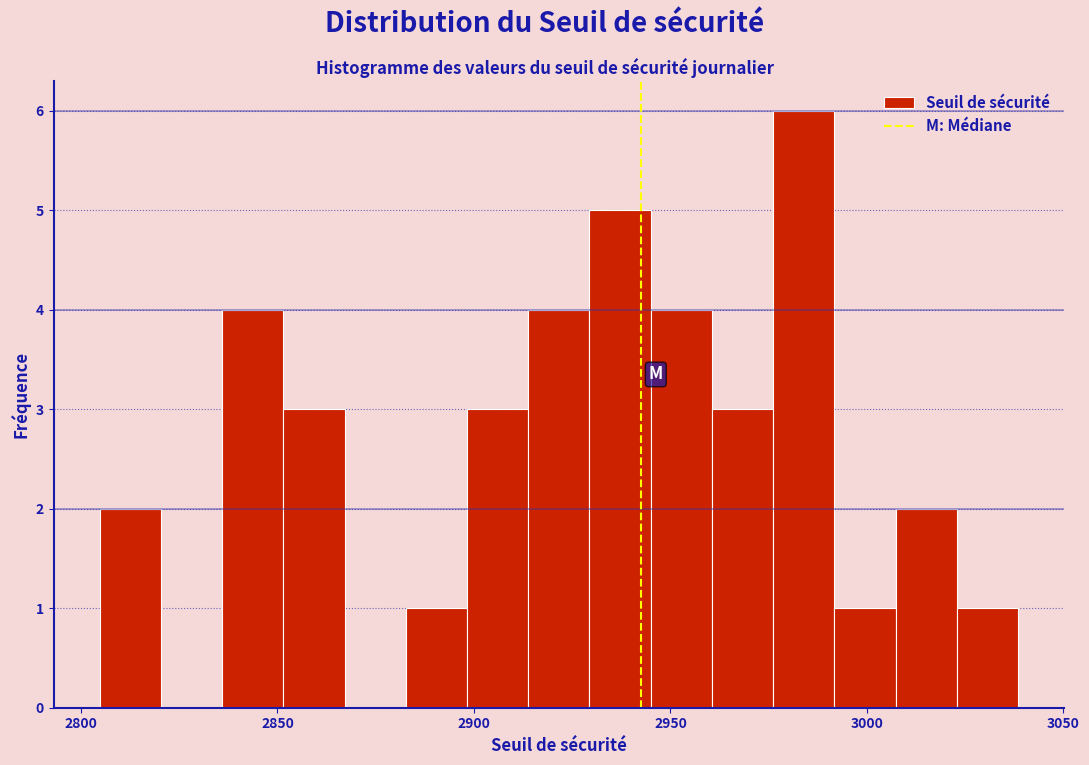

Around what value on the x-axis is the tallest bar? Give the approximate position of its centre, as read against the axis.

2985